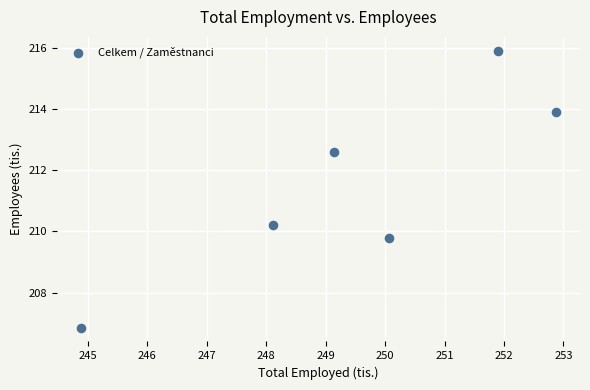

What is the average X value?

249.5